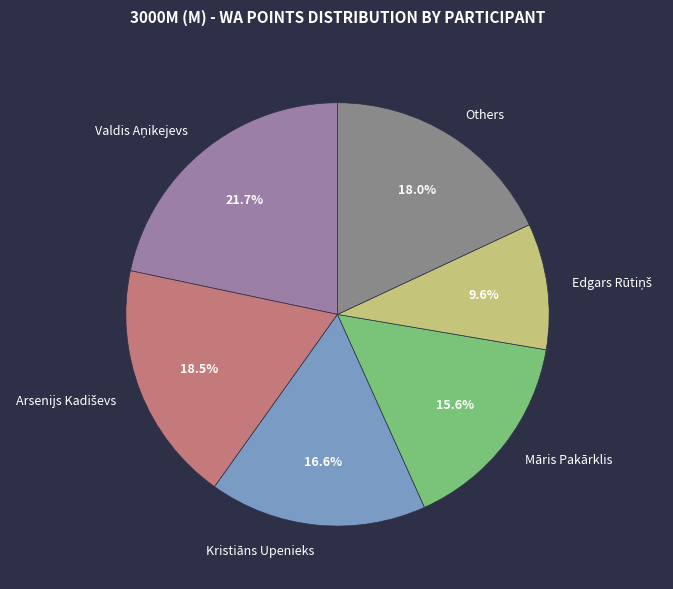

True or false: Māris Pakārklis accounts for 16% of the total.

True